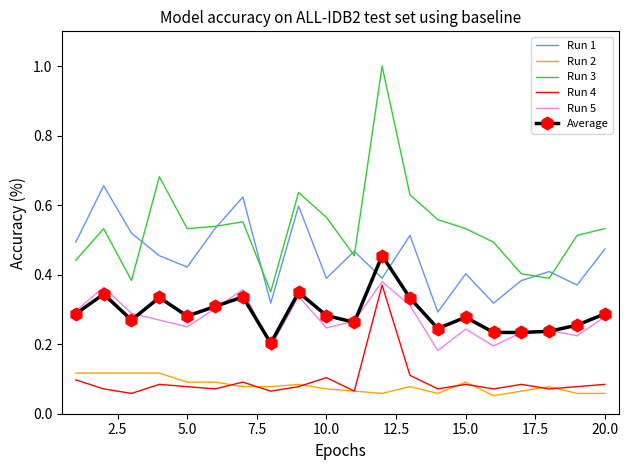

True or false: Run 2 and Run 5 cross at least once.

False